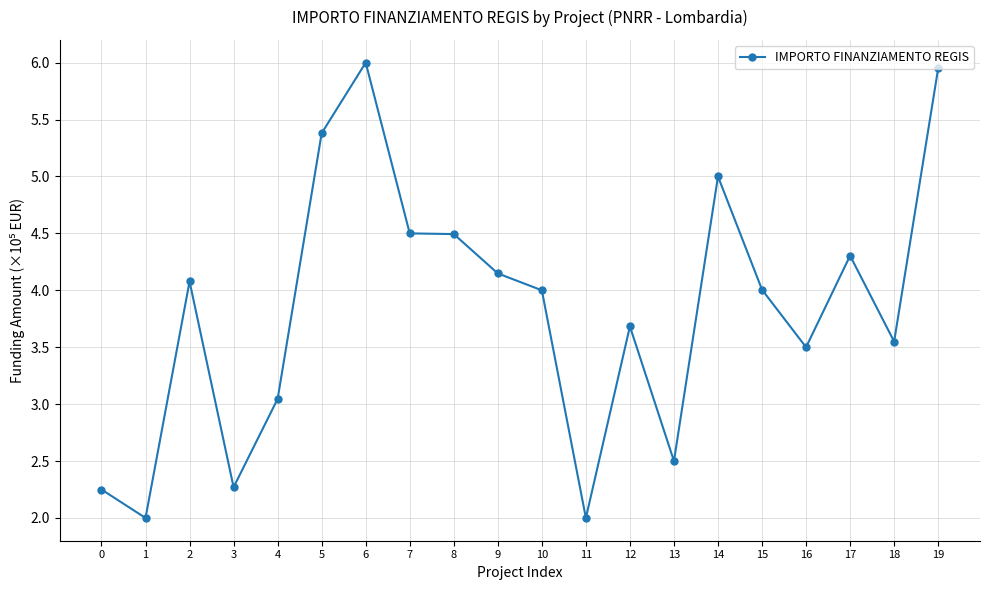

Approximately how many times larger is the value at 14 compared to 6?

0.8